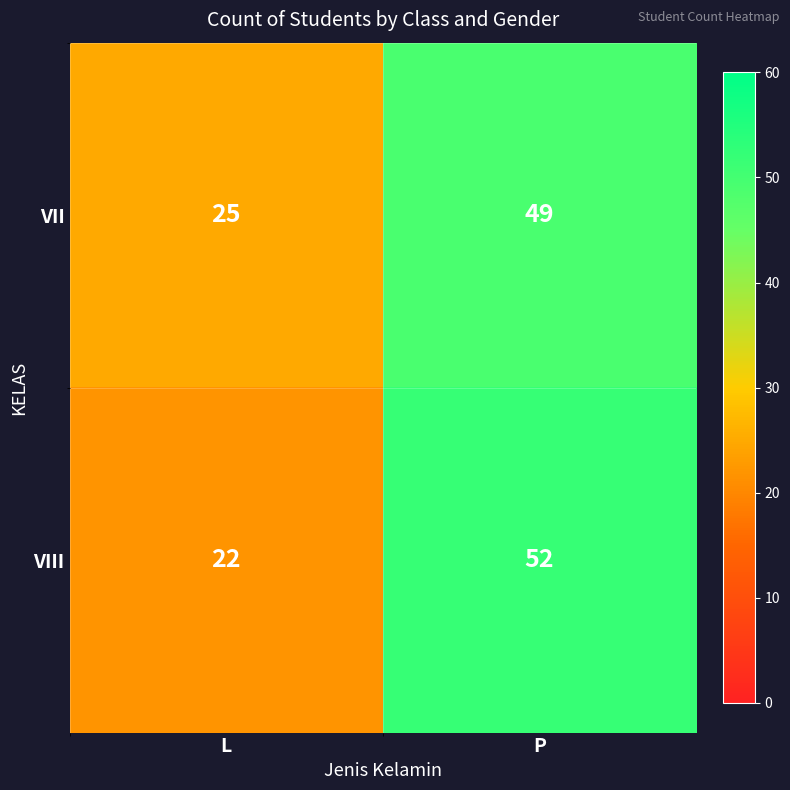

Which category has the lowest value in the VIII series?

L